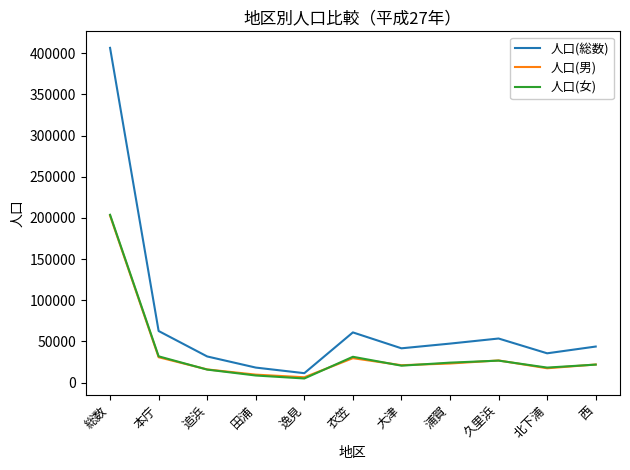

Which series has the largest range (max minus min)?

人口(総数)